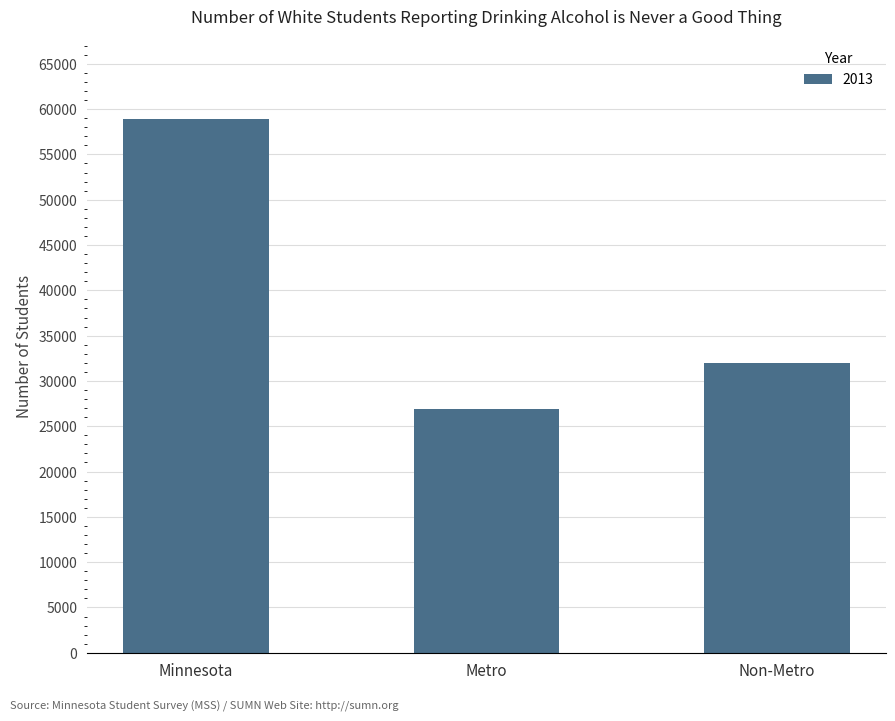

The chart shows a value of 10476 at Non-Metro. True or false?

False